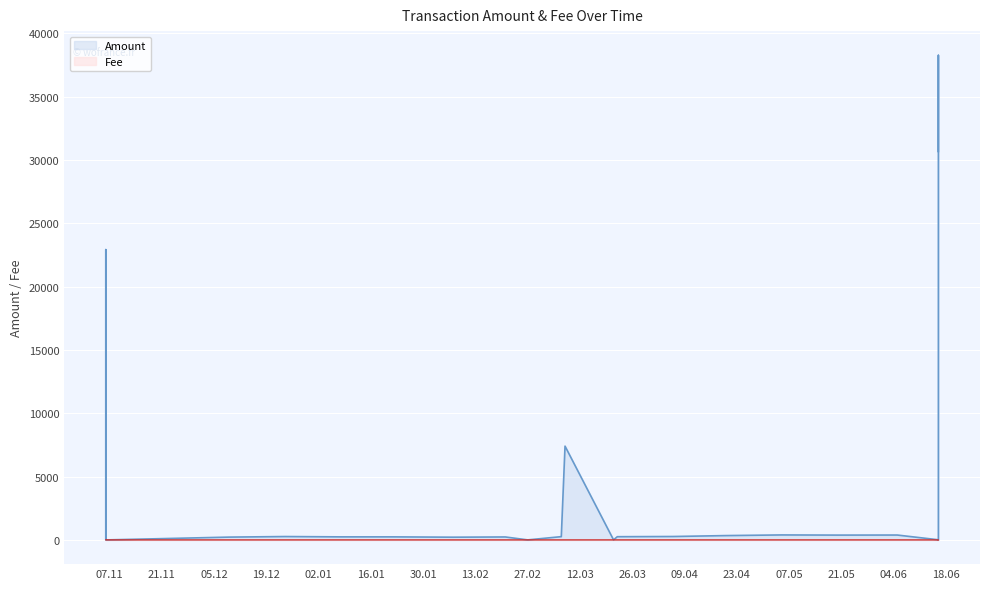

Rank the series by their average value, from highest to lowest.

Amount, Fee